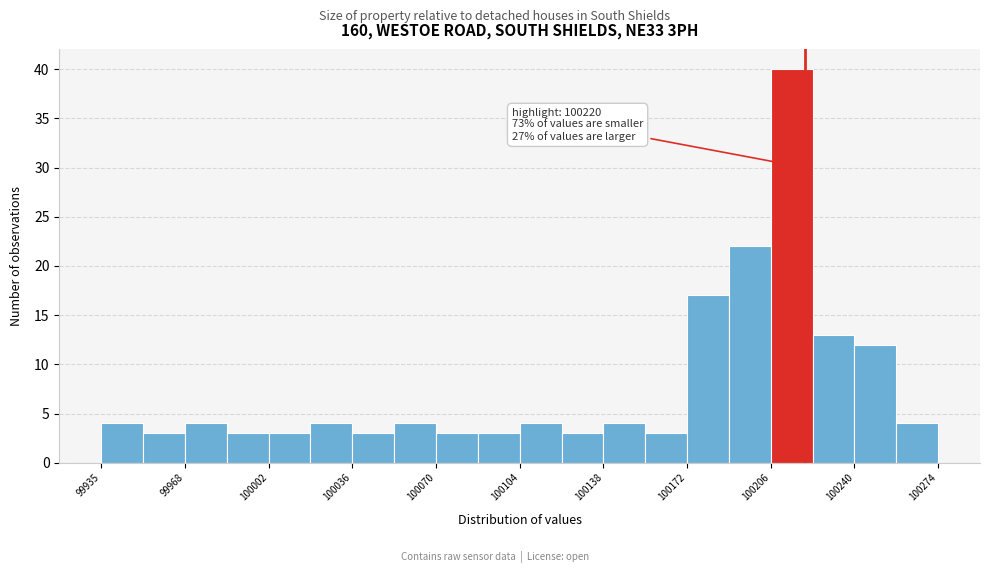

Read against the x-axis, roughly where is the centre of the tallest bar?

100215